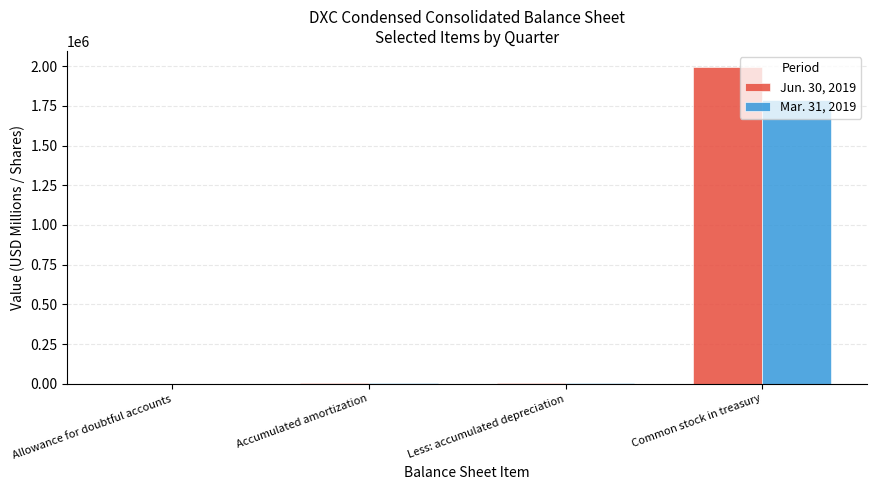

Is it true that Mar. 31, 2019 equals 2773933 at Common stock in treasury?

False